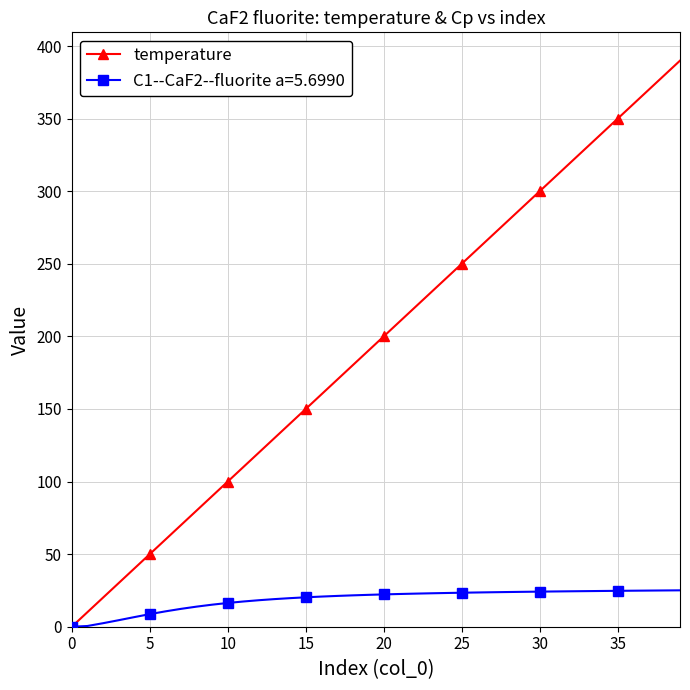

List the series in order of their overall mean, lowest first.

C1--CaF2--fluorite a=5.6990, temperature